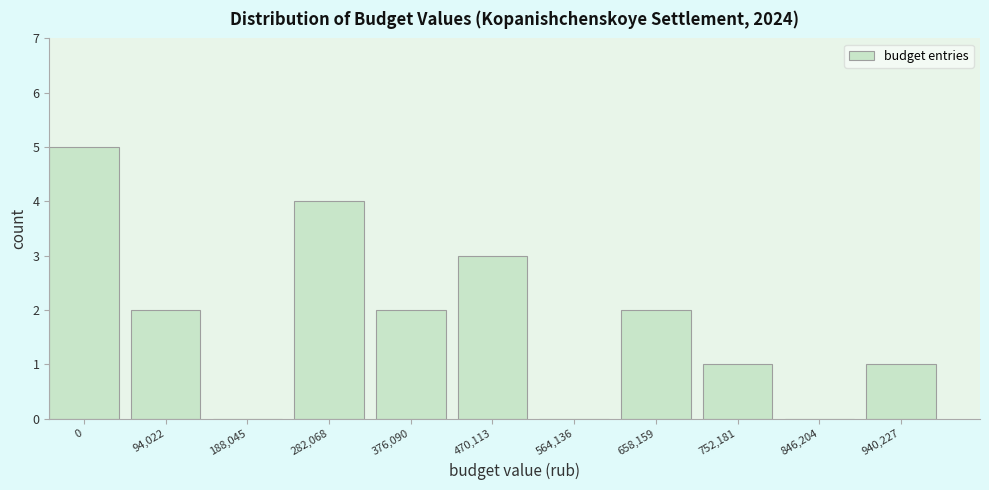

Reading right to left, what are all the values shown in this chart?

940,227=1	846,204=0	752,181=1	658,159=2	564,136=0	470,113=3	376,090=2	282,068=4	188,045=0	94,022=2	0=5